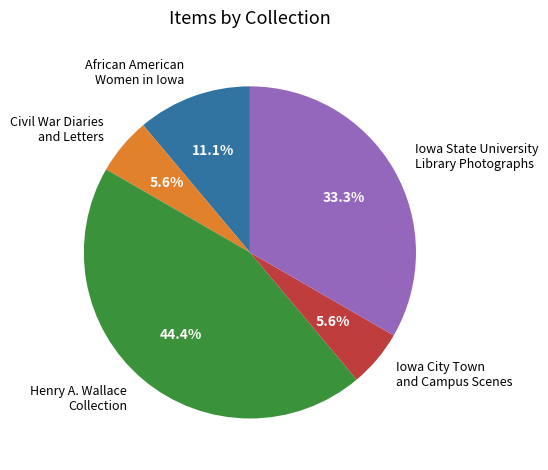

To the nearest percent, what is the average slice percentage?

20%